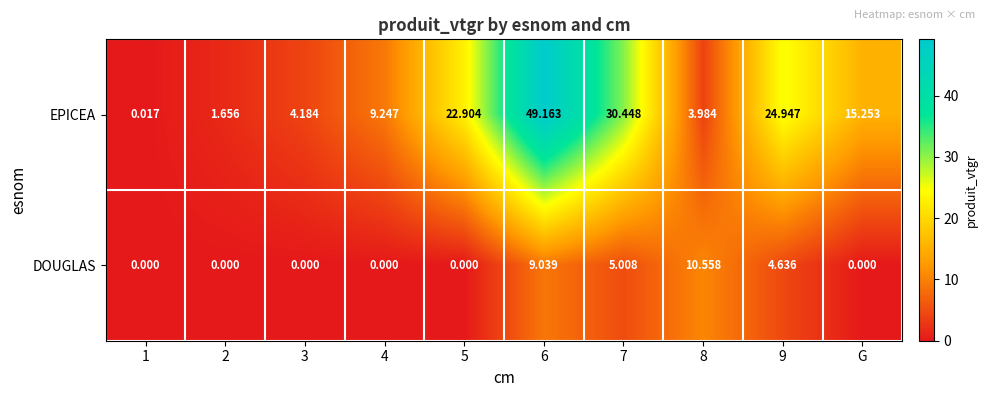

Rank the series at 3 from highest to lowest value.

EPICEA, DOUGLAS